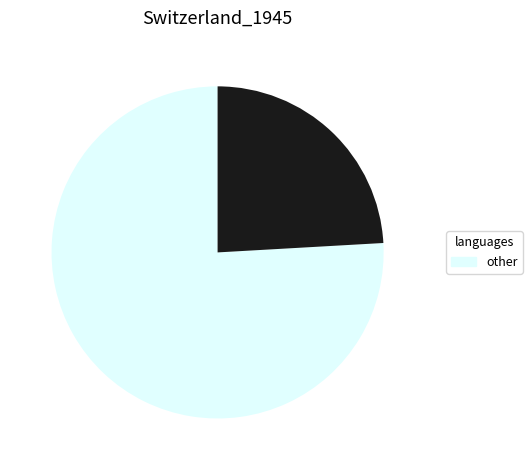

Is there any slice that represents more than half of the pie?

Yes